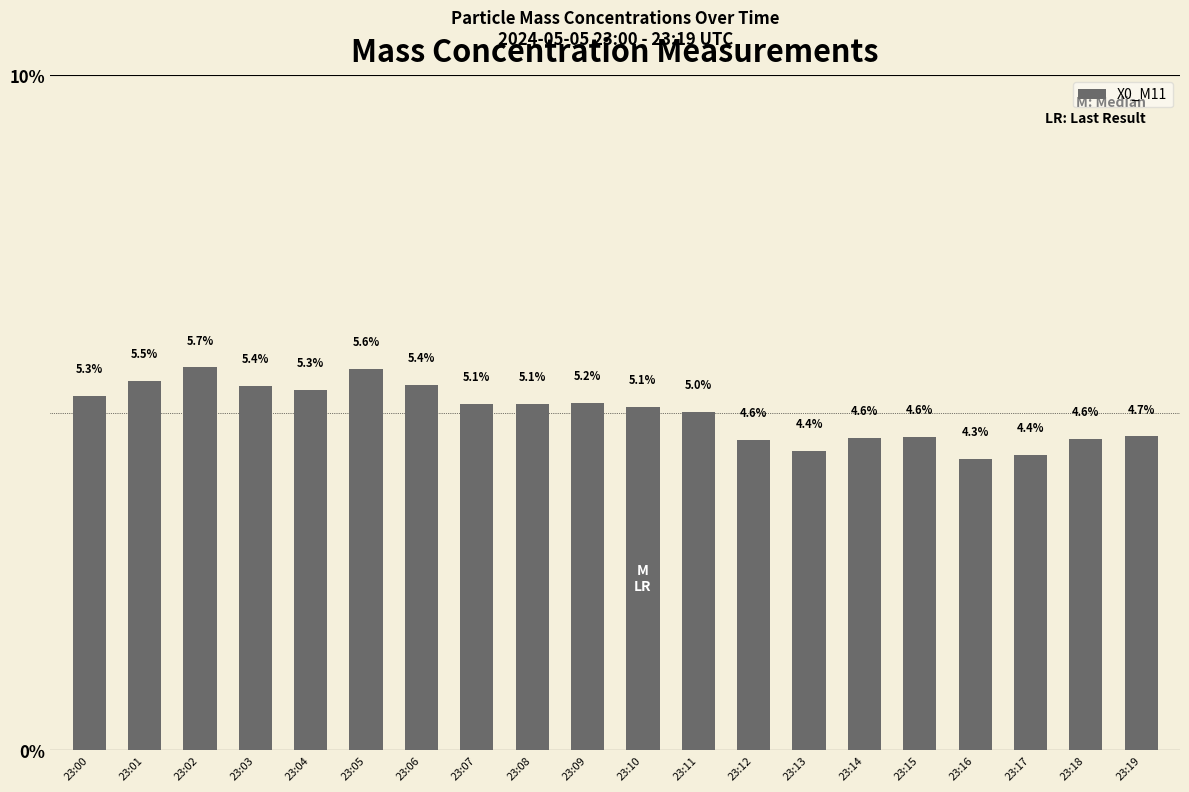

Reading left to right, what are all the values shown in this chart?

5.3	5.5	5.7	5.4	5.3	5.6	5.4	5.1	5.1	5.2	5.1	5.0	4.6	4.4	4.6	4.6	4.3	4.4	4.6	4.7